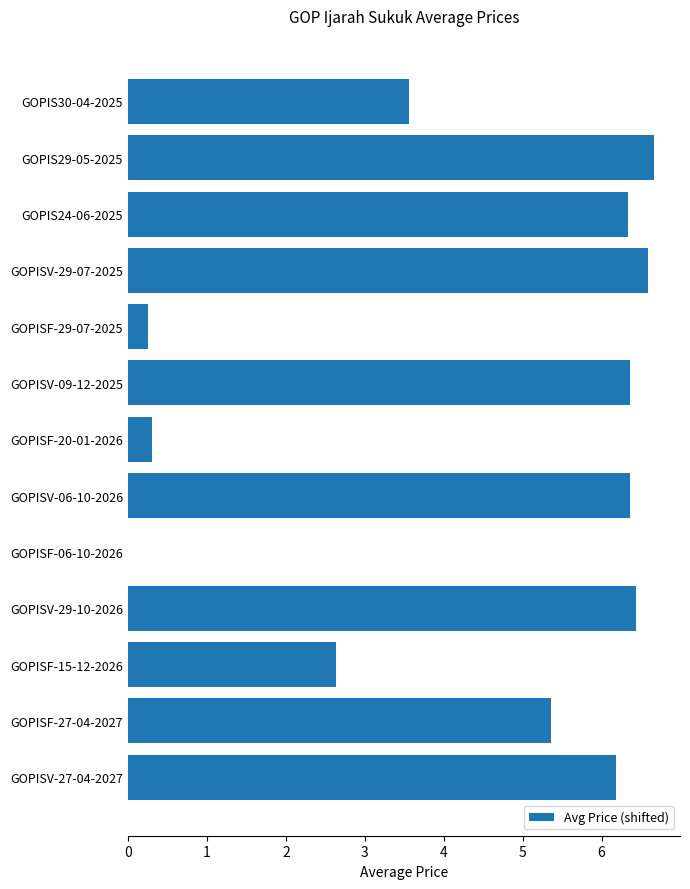

True or false: the data shows 6.6 at GOPISV-29-07-2025.

True